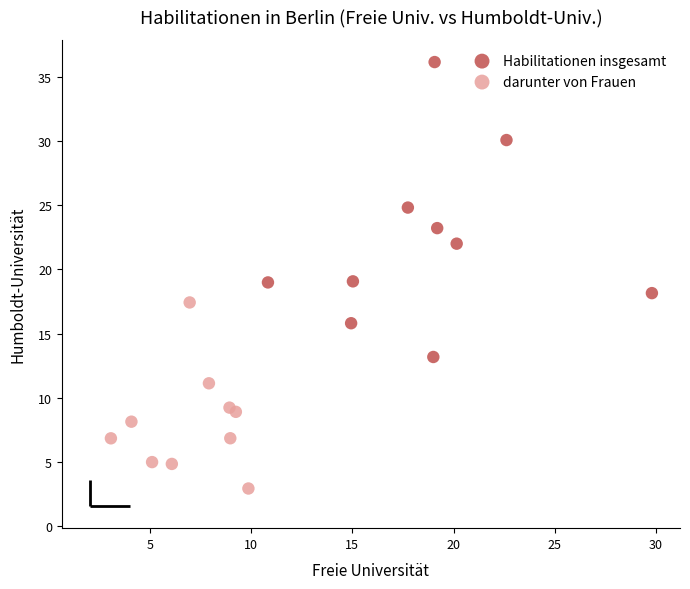

Which series has the widest spread of Y values?

Habilitationen insgesamt